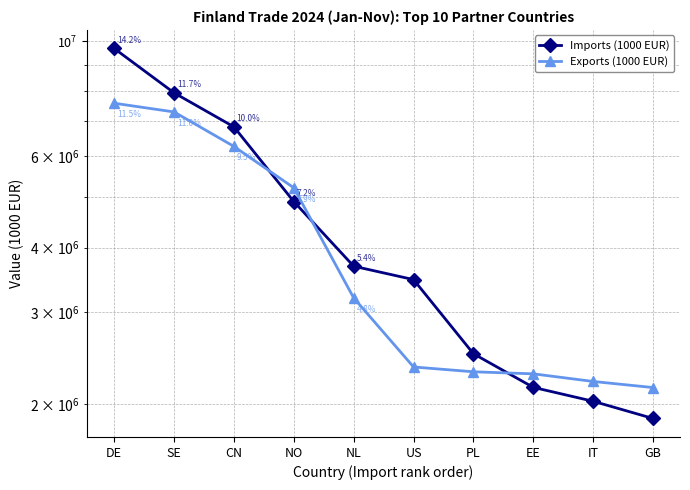

Which series ends up on top after the final intersection of Imports (1000 EUR) and Exports (1000 EUR)?

Exports (1000 EUR)